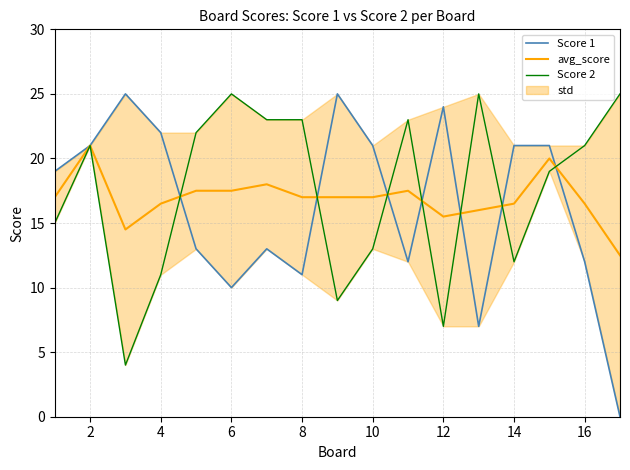

What is the highest value of the avg_score series?

21.0